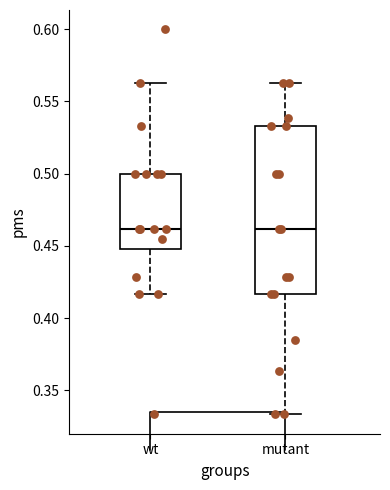

Where does the median line of the box for mutant sit on the y-axis? The values are not printed on the chart, so give them approximately, as read against the axis.

0.460